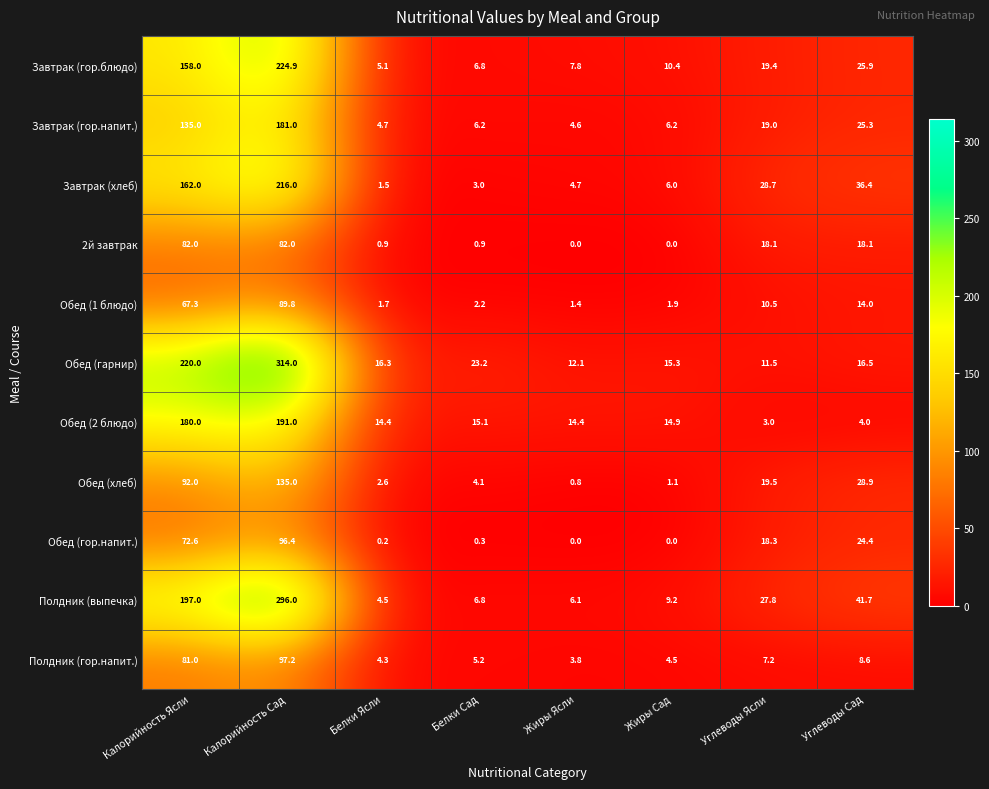

The Завтрак (гор.блюдо) series shows 7.8 at Жиры Ясли. True or false?

True